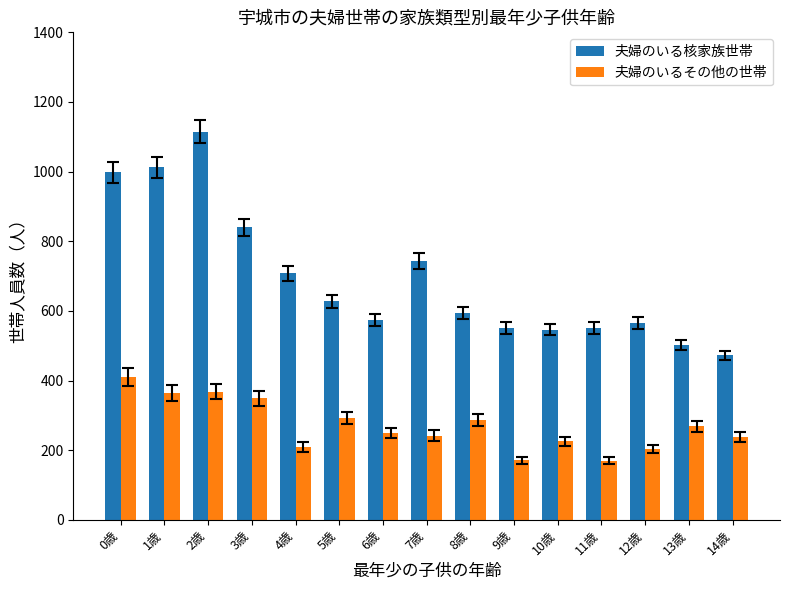

What is the difference between the 夫婦のいるその他の世帯 values at 2歳 and 3歳?

19